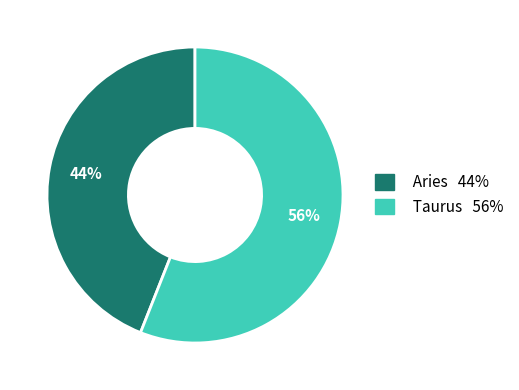

How many slices are in this pie chart?

2